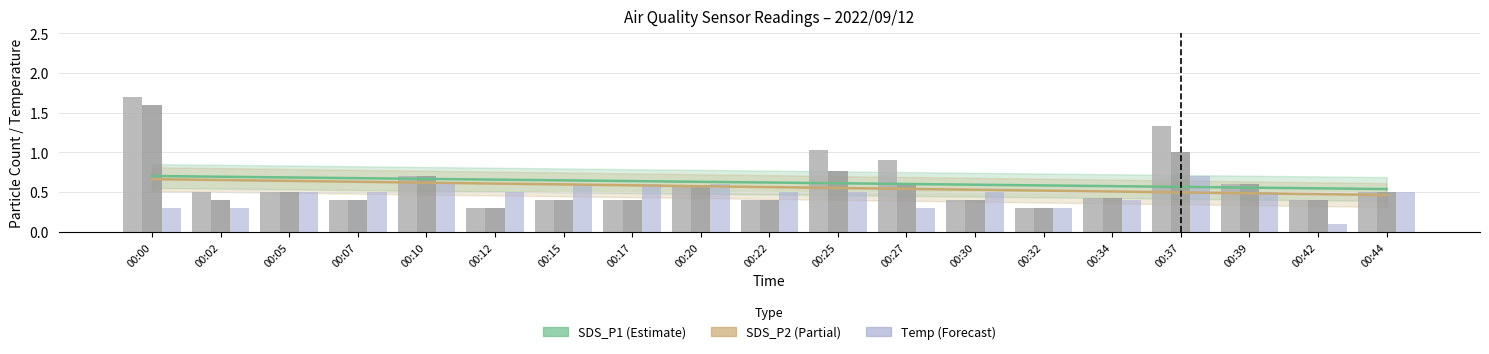

What is the sum of the SDS_P2 values at 00:22 and 00:30?

0.8